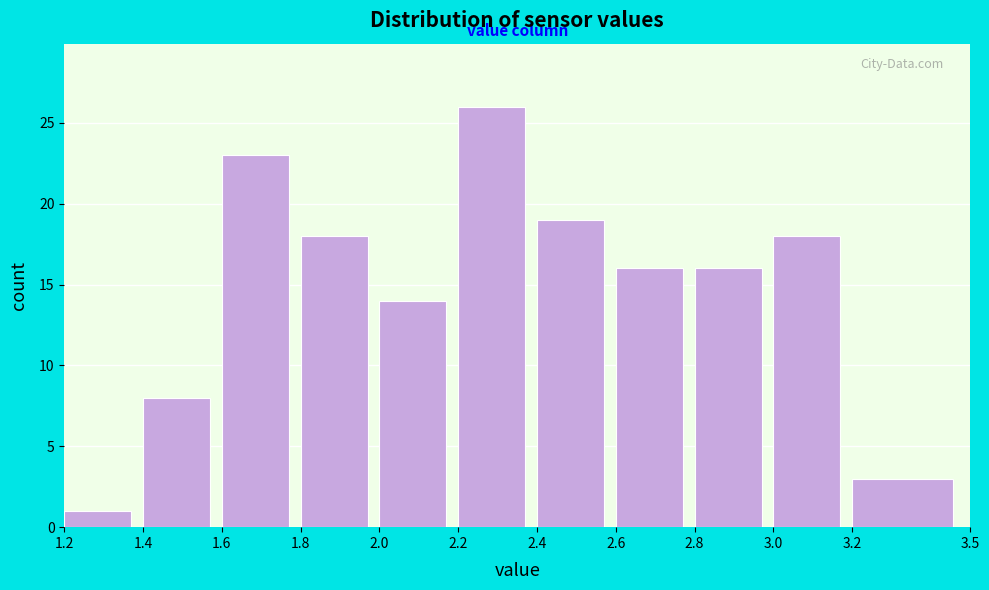

Reading left to right, list every bar in this chart as the range it spans on the x-axis followed by its height. The values are not printed on the chart, so give them approximately, as read against the axis.

1.2 to 1.4: 1
1.4 to 1.6: 8
1.6 to 1.8: 23
1.8 to 2.0: 18
2.0 to 2.2: 14
2.2 to 2.4: 26
2.4 to 2.6: 19
2.6 to 2.8: 16
2.8 to 3.0: 16
3.0 to 3.2: 18
3.2 to 3.5: 3